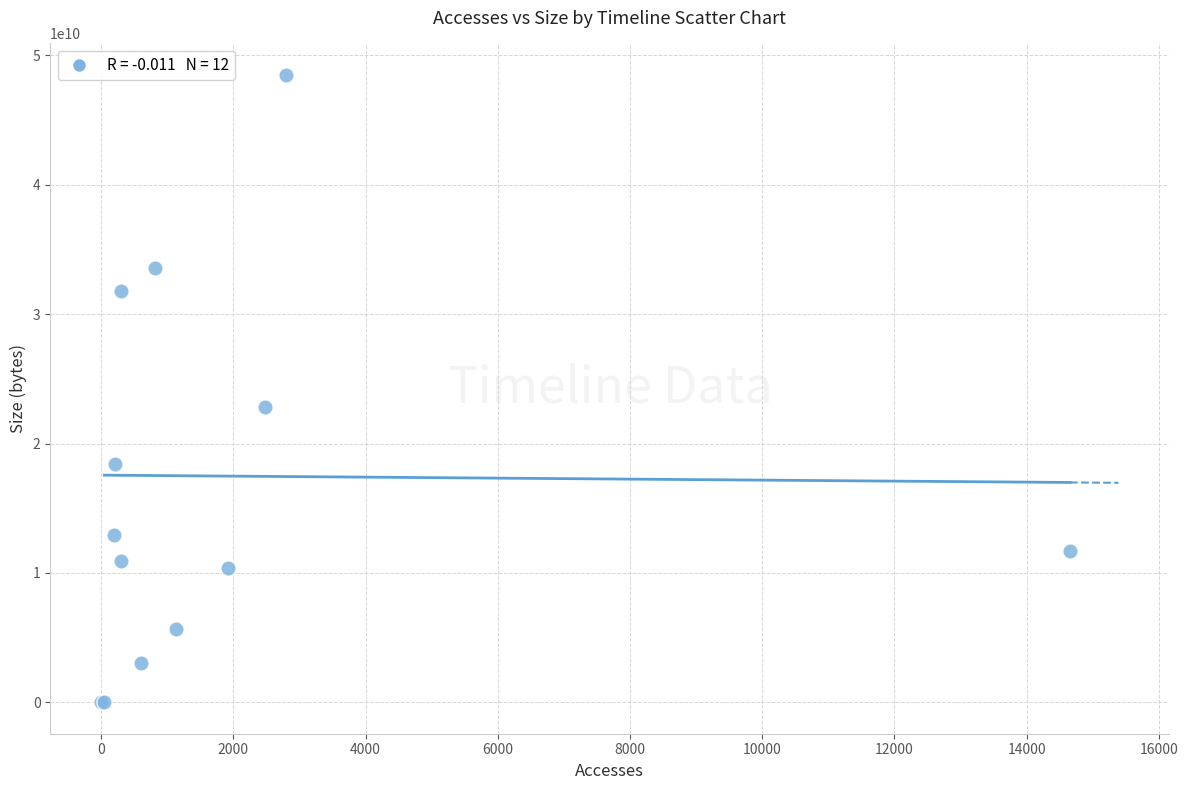

What Y value in the scatter plot is closest to 24250210426?

22800593435